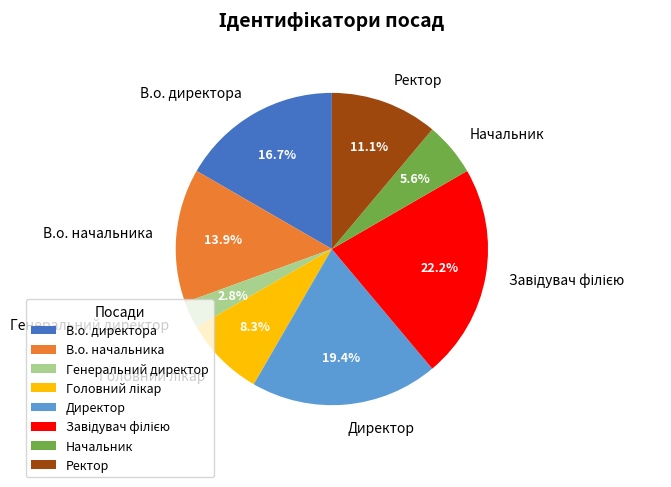

To the nearest percent, what is the difference between the largest and smallest slice percentages?

19%